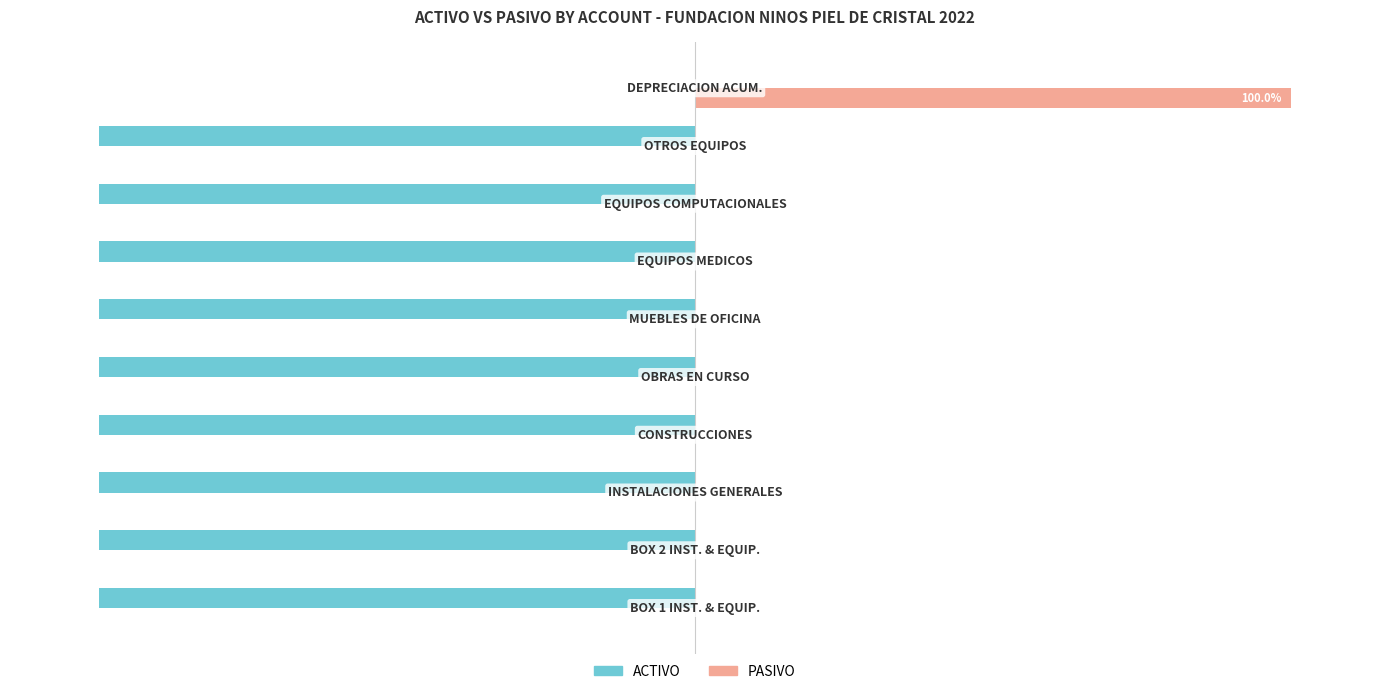

Which series has the largest total across all categories?

PASIVO